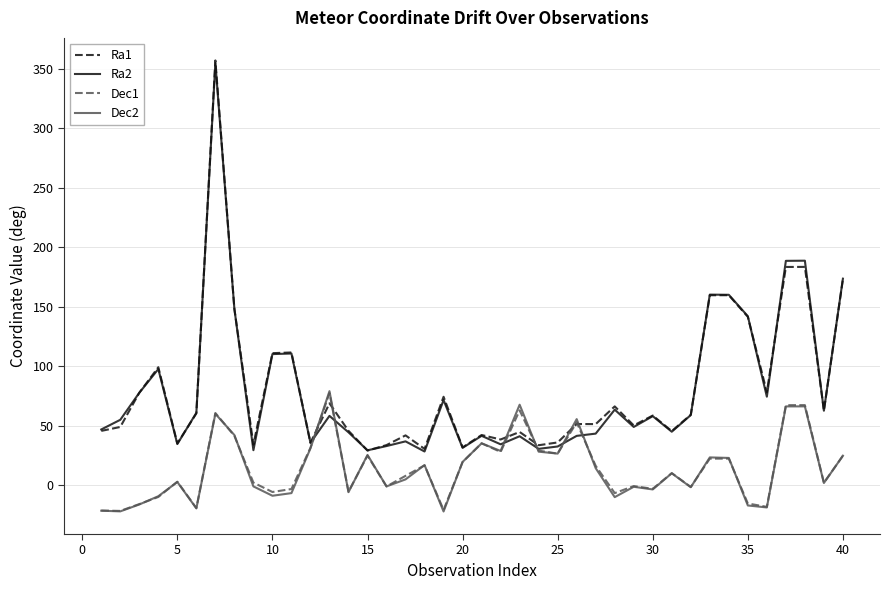

What is the smallest value displayed?

-22.2